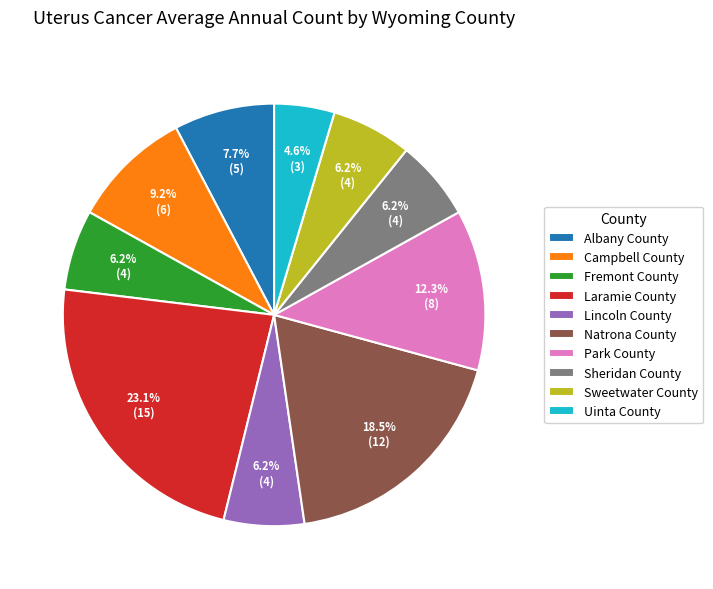

To the nearest percent, what is the combined percentage of Laramie County and Uinta County?

28%